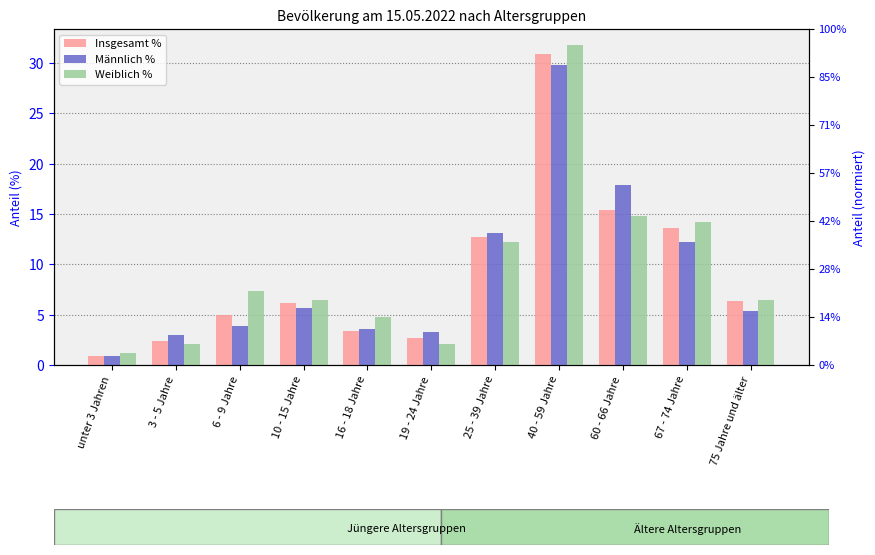

At which category does the chart reach its peak across all series?

40 - 59 Jahre